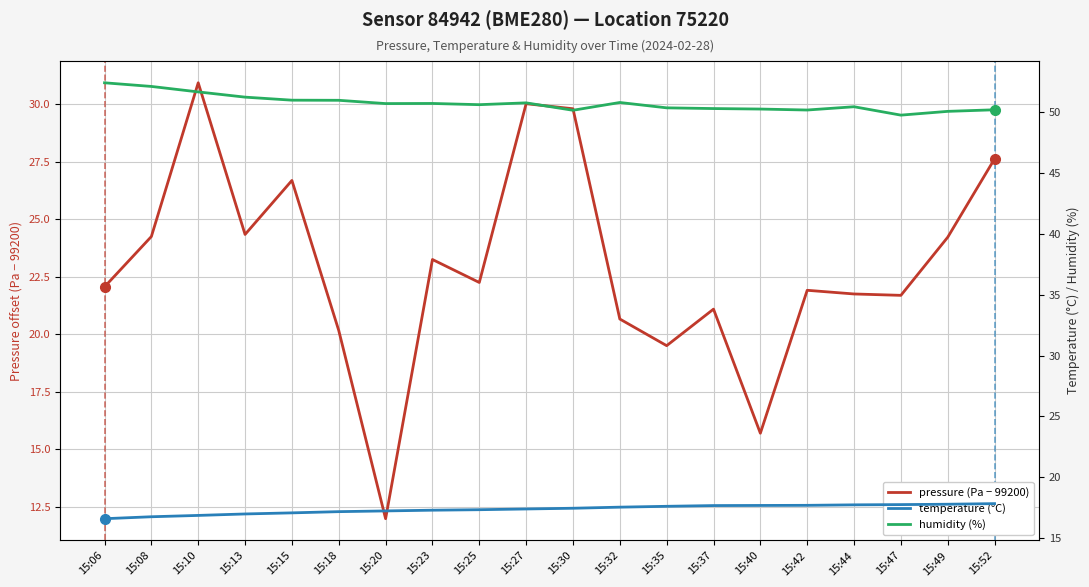

Rank the series at 15:27 from highest to lowest value.

humidity (%), pressure (Pa − 99200), temperature (°C)